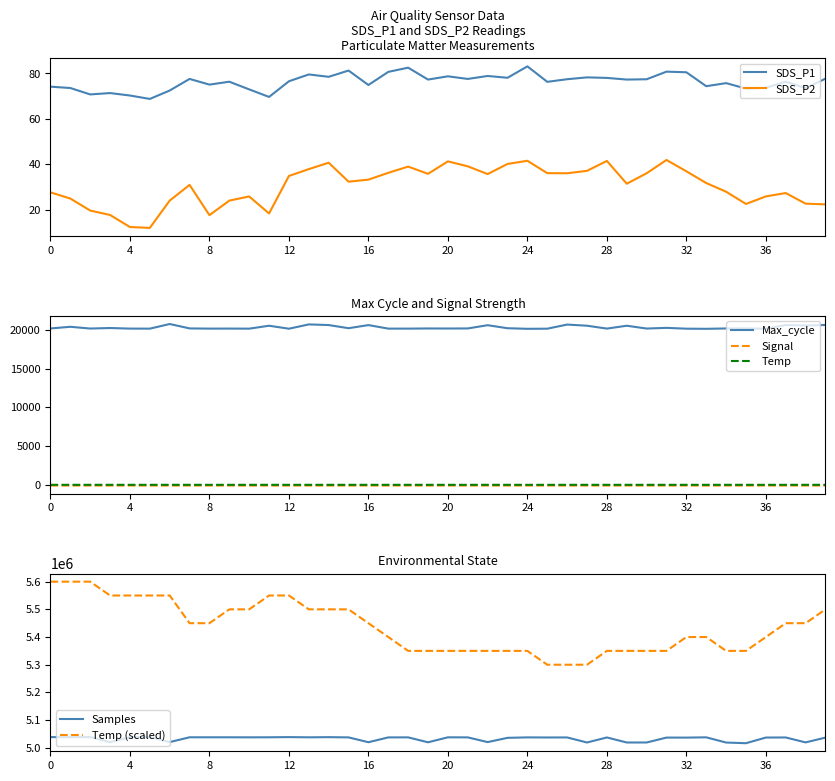

What is the difference between the maximum and second lowest values in the Max_cycle series?

619.0